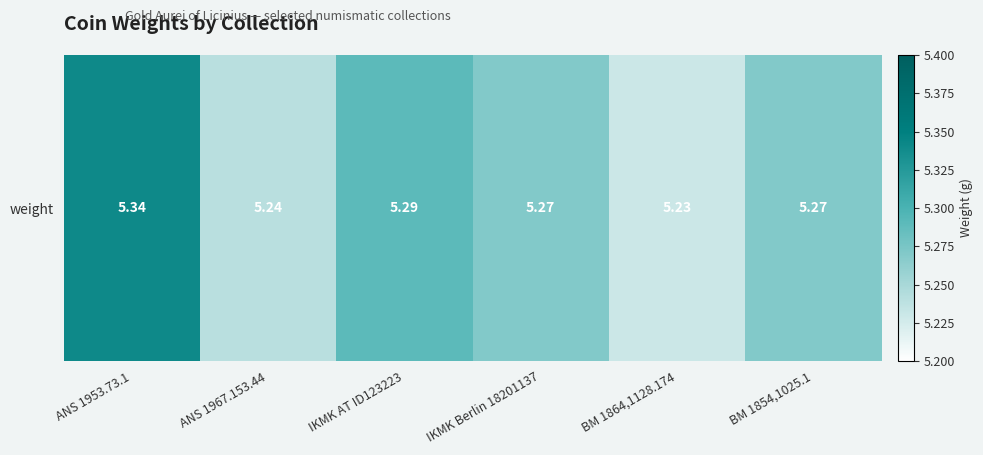

Rank the categories by value from lowest to highest.

BM 1864,1128.174, ANS 1967.153.44, IKMK Berlin 18201137, BM 1854,1025.1, IKMK AT ID123223, ANS 1953.73.1